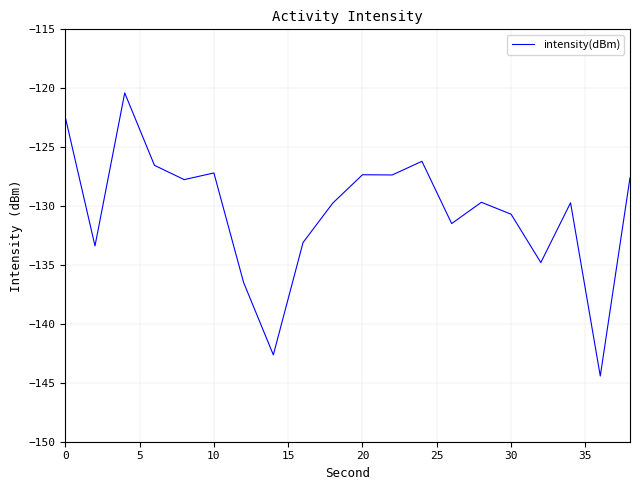

What is the minimum value shown in the chart?

-144.4